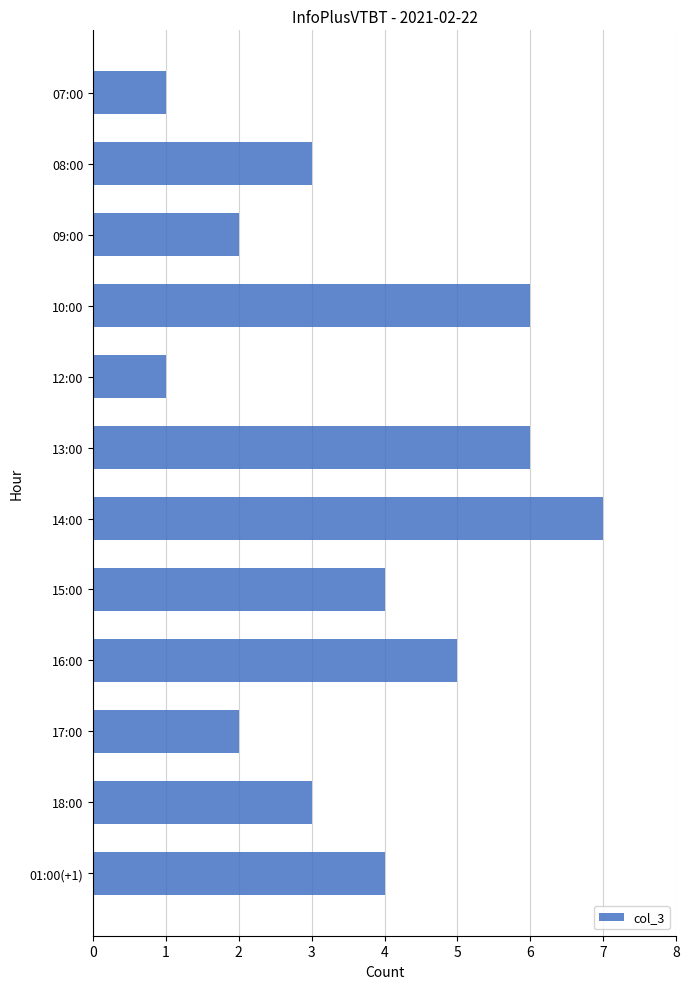

What is the average value?

4